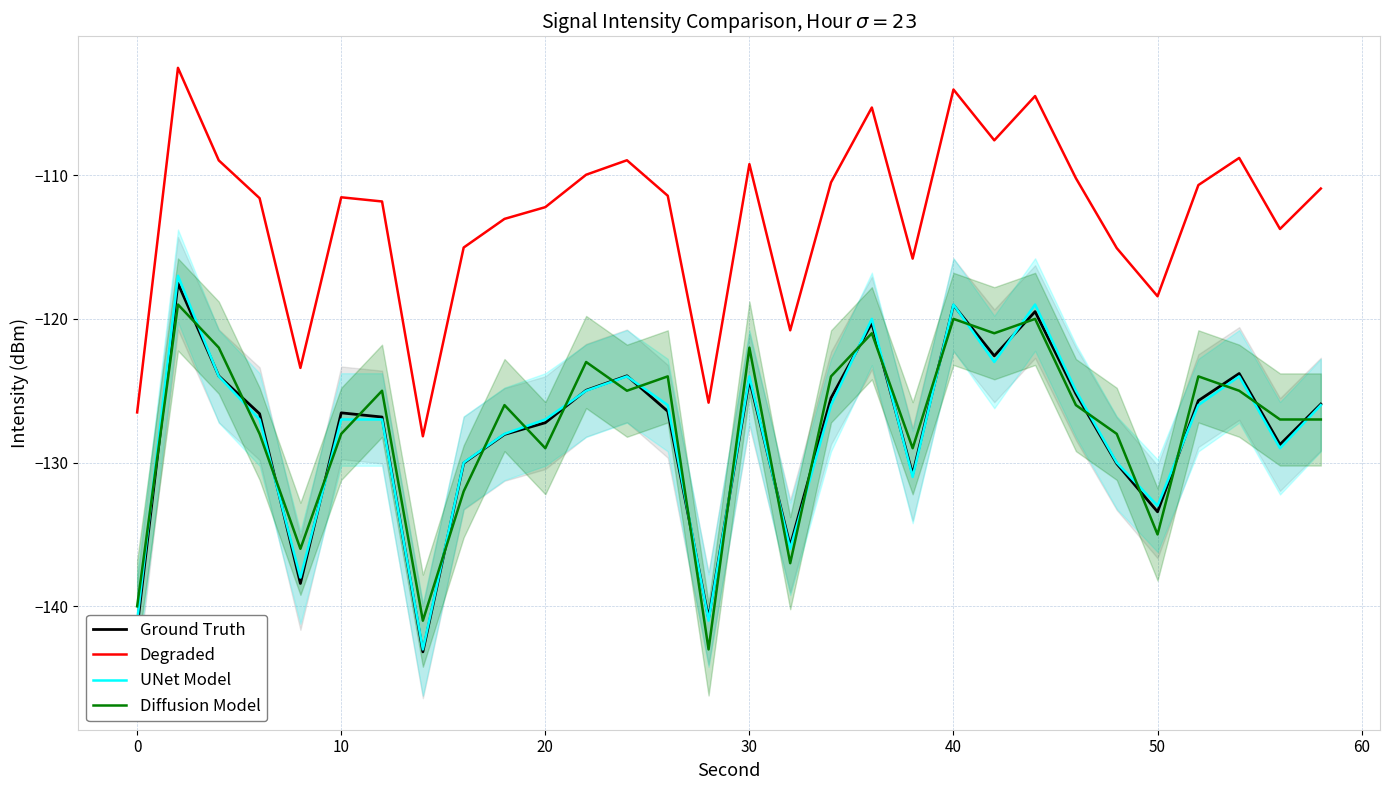

True or false: UNet Model and Degraded intersect in this chart.

False